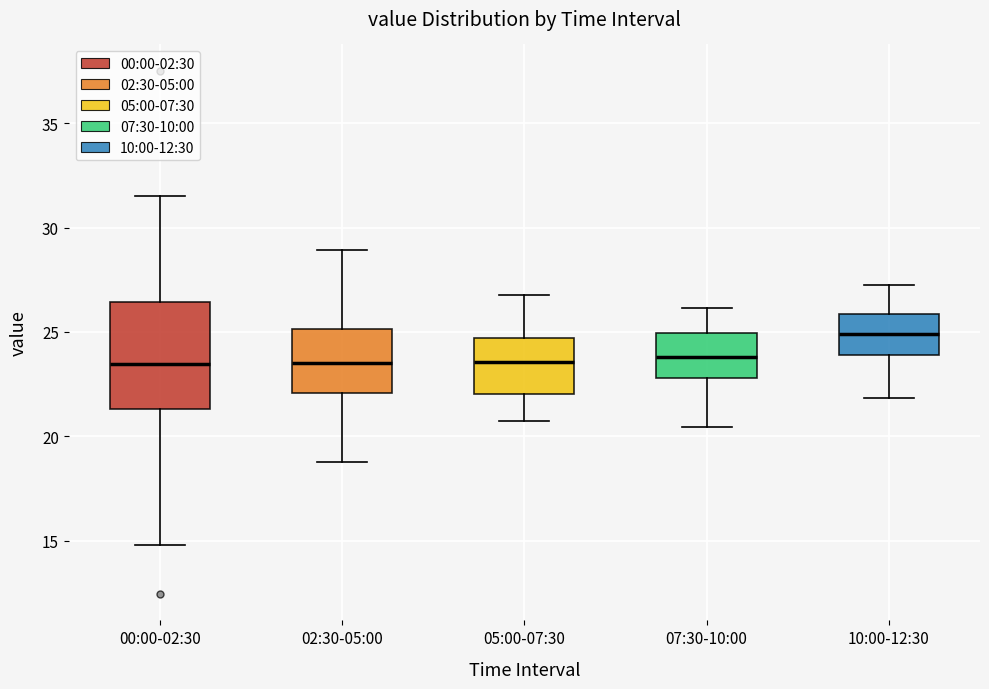

Comparing the boxes themselves (not the whiskers), which one is the tallest?

00:00-02:30